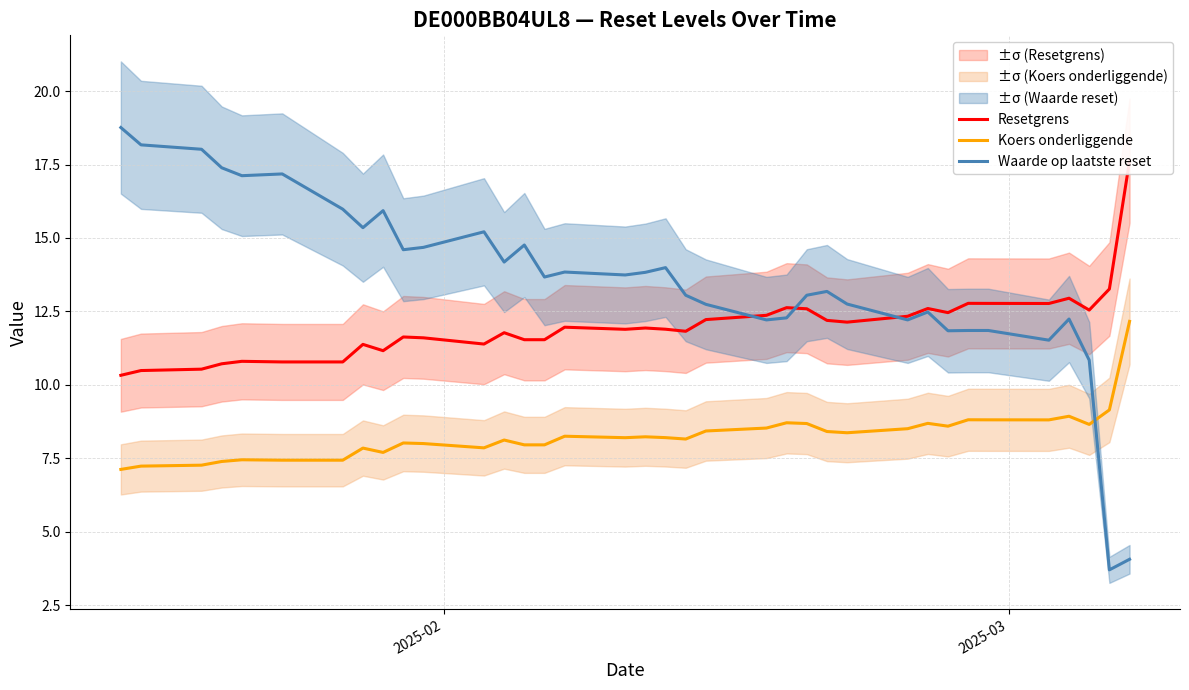

What is the difference between the maximum and minimum values in the Koers onderliggende series?

5.0